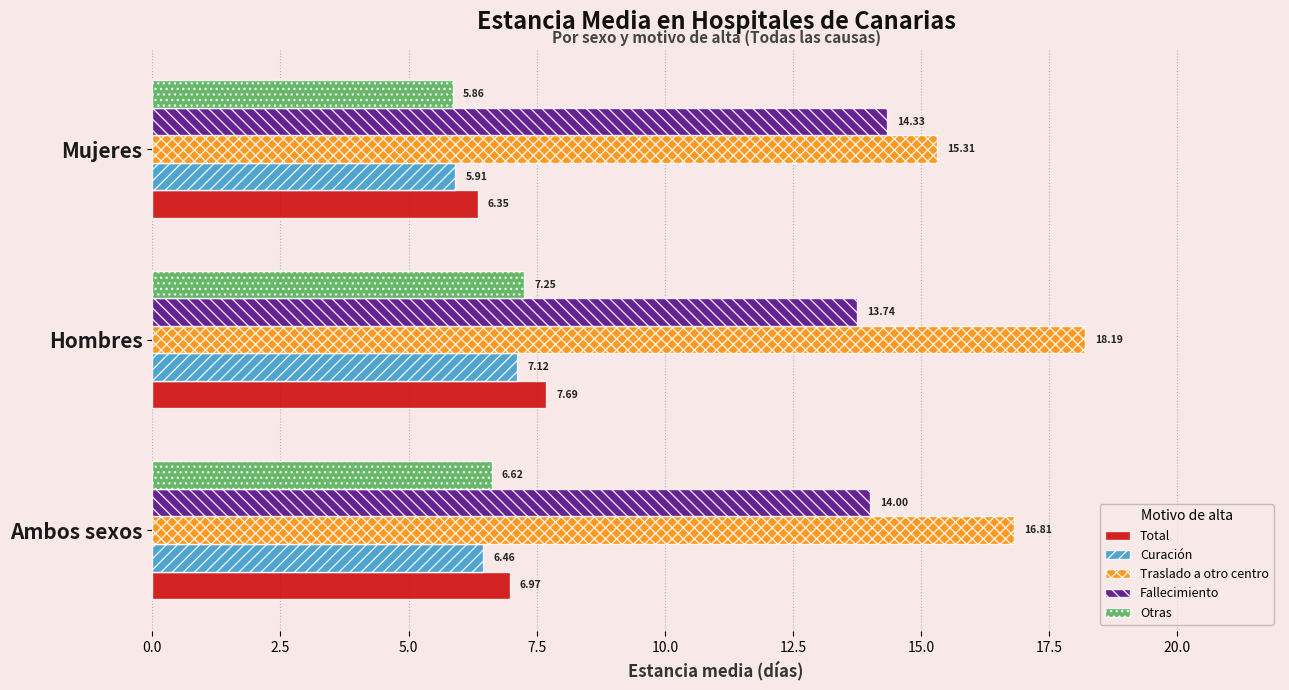

Which series has the widest spread of values?

Traslado a otro centro